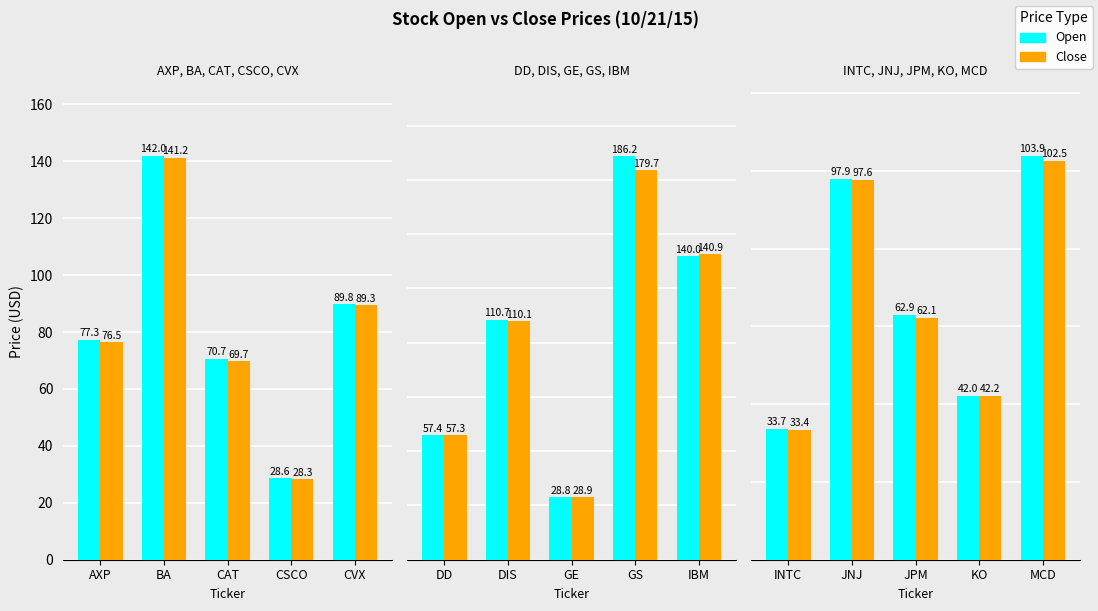

Rank the series by their average value, from highest to lowest.

Open, Close